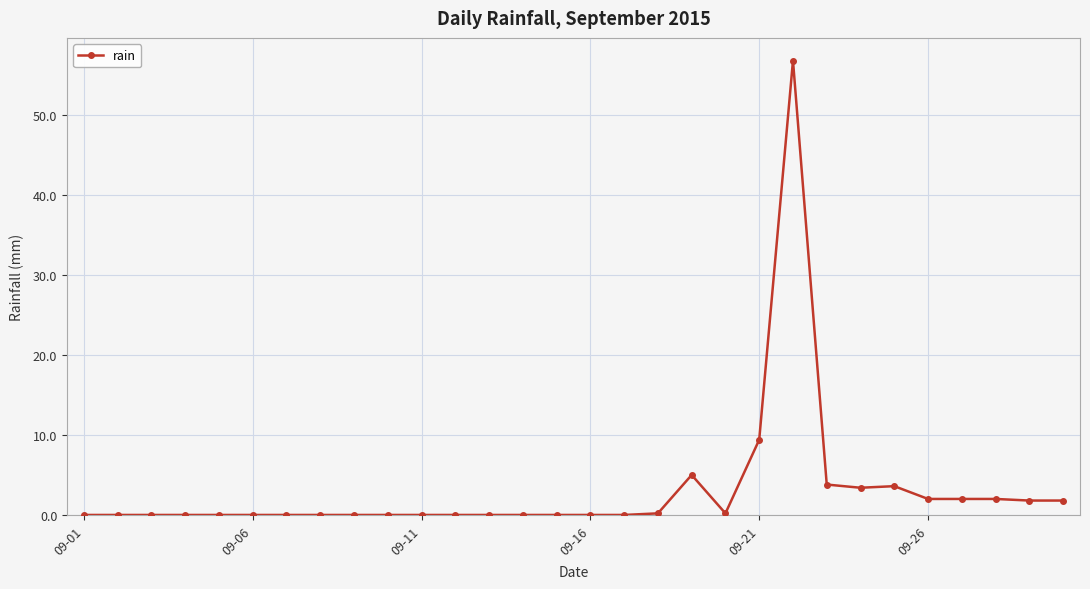

What is the maximum value shown in the chart?

56.8